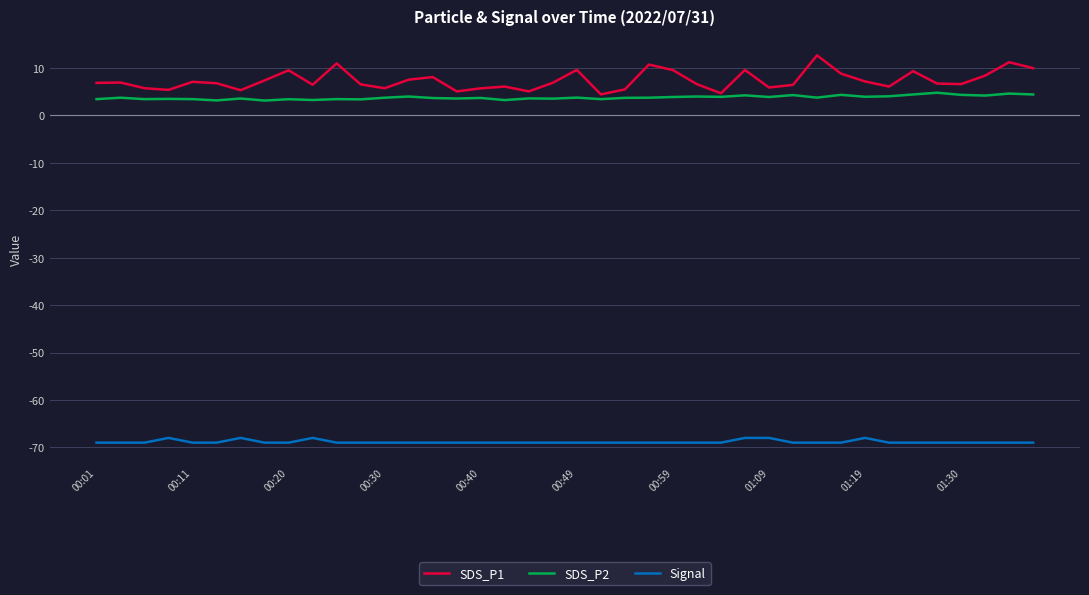

What is the highest value of the SDS_P1 series?

12.6